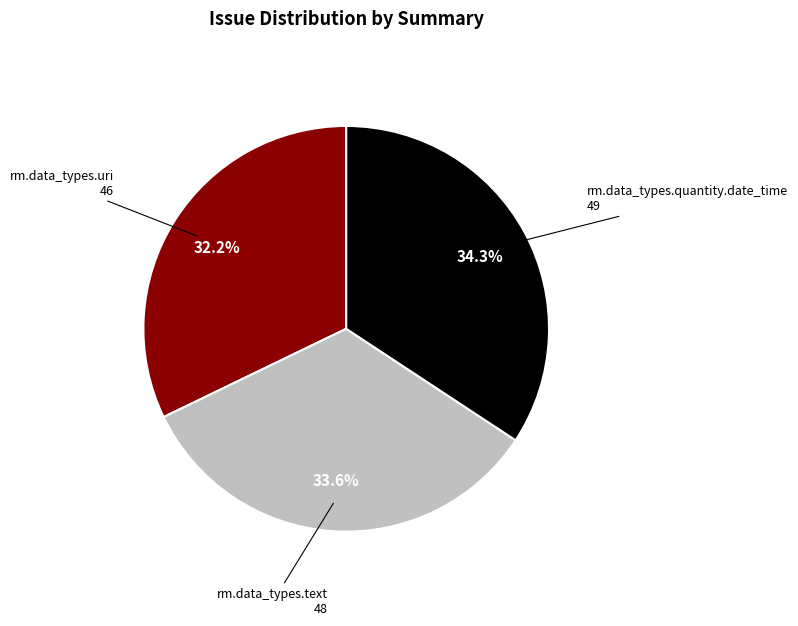

Is there any slice that represents more than half of the pie?

No